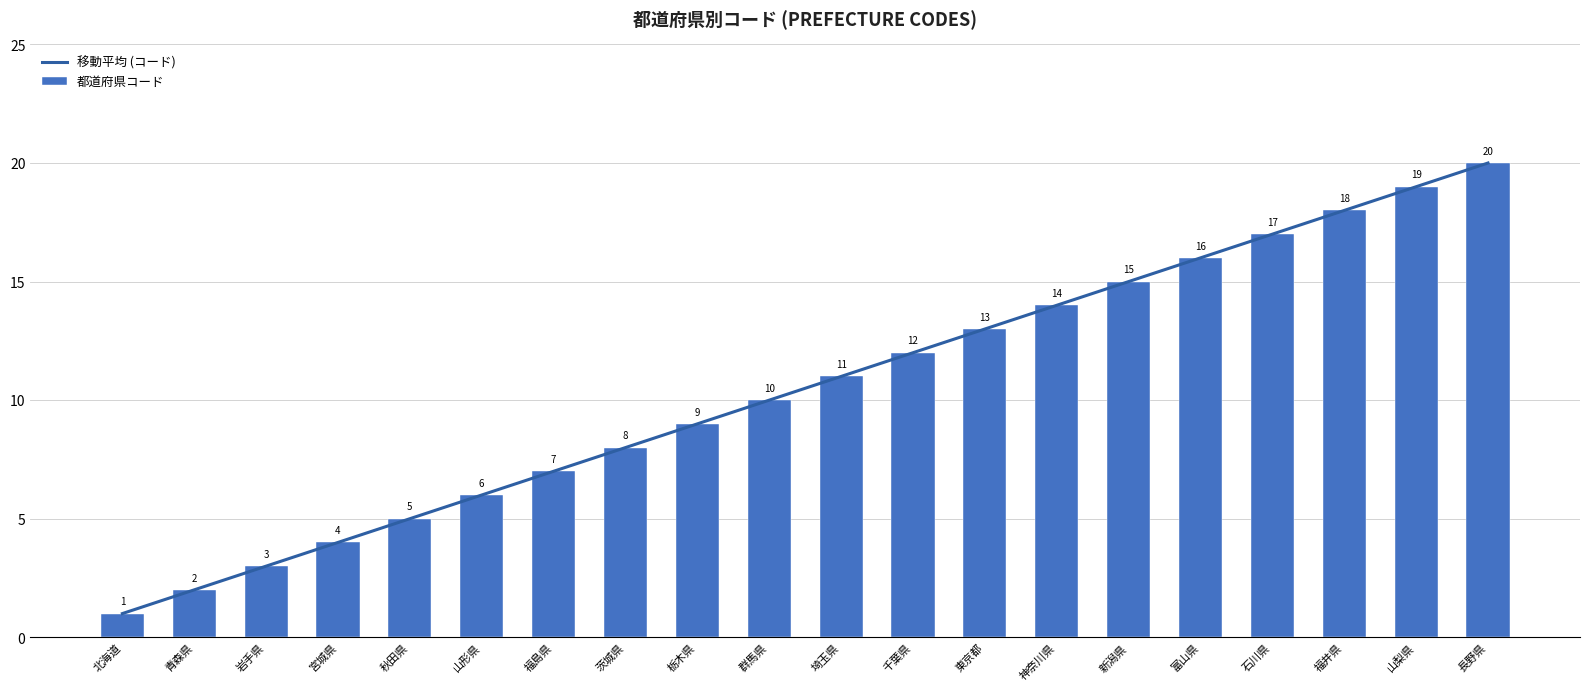

What is the value of the 移動平均 (コード) bar at the 17th from the left?

17